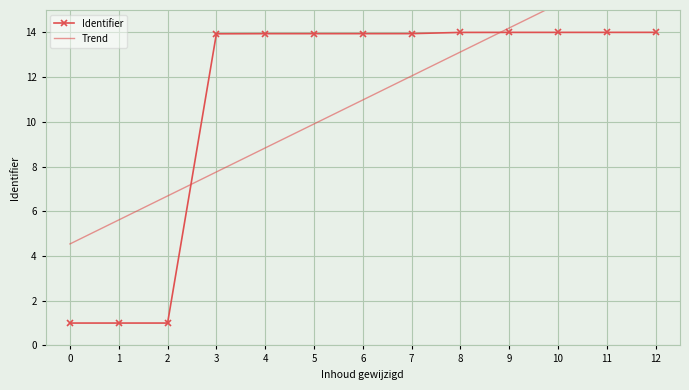

At how many categories does at least one series exceed 11?

10